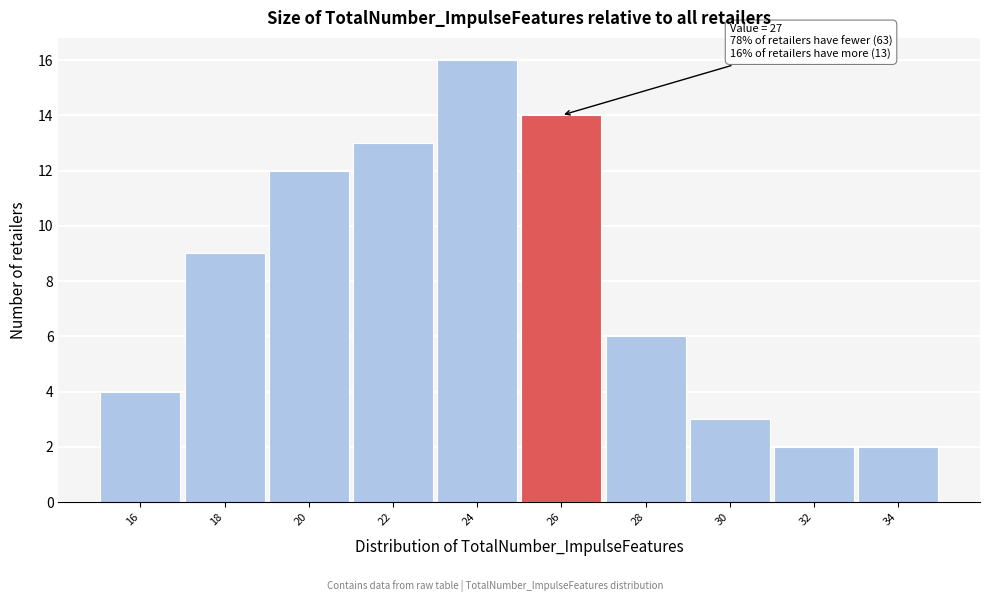

Reading left to right, transcribe all the data shown in this chart.

16=4	18=9	20=12	22=13	24=16	26=14	28=6	30=3	32=2	34=2